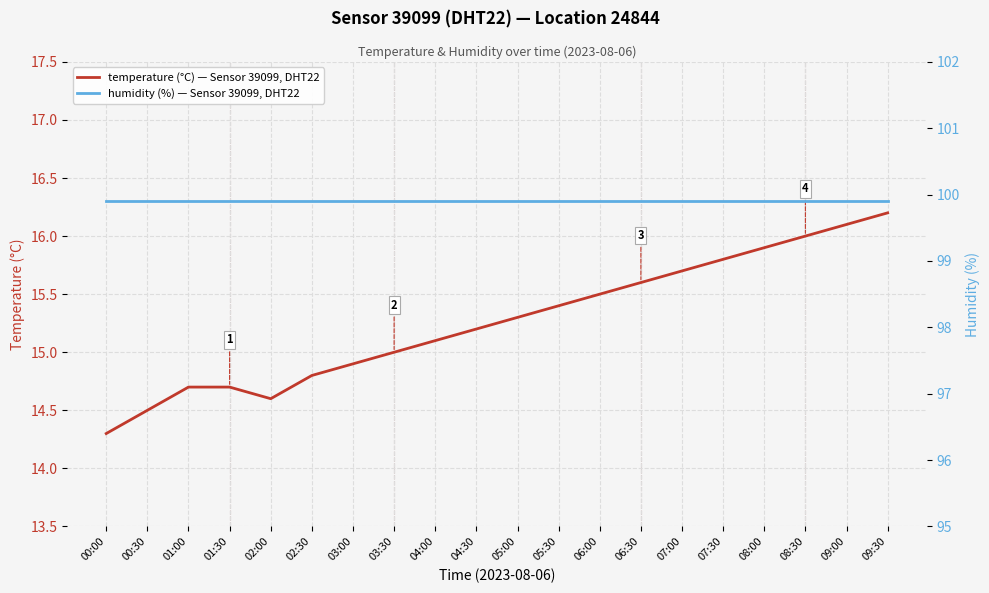

Where does the temperature (°C) — Sensor 39099, DHT22 series first go above 15?

04:00